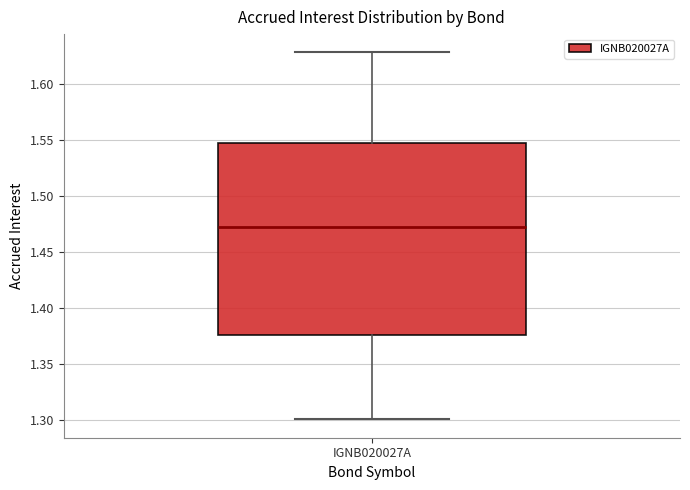

Read this box plot against the y-axis: the position of the median line, the range covered by the box, and the ends of both whiskers. The values are not printed on the chart, so give them approximately, as read against the axis.

median 1.475, box 1.375 to 1.550, whiskers 1.300 to 1.630